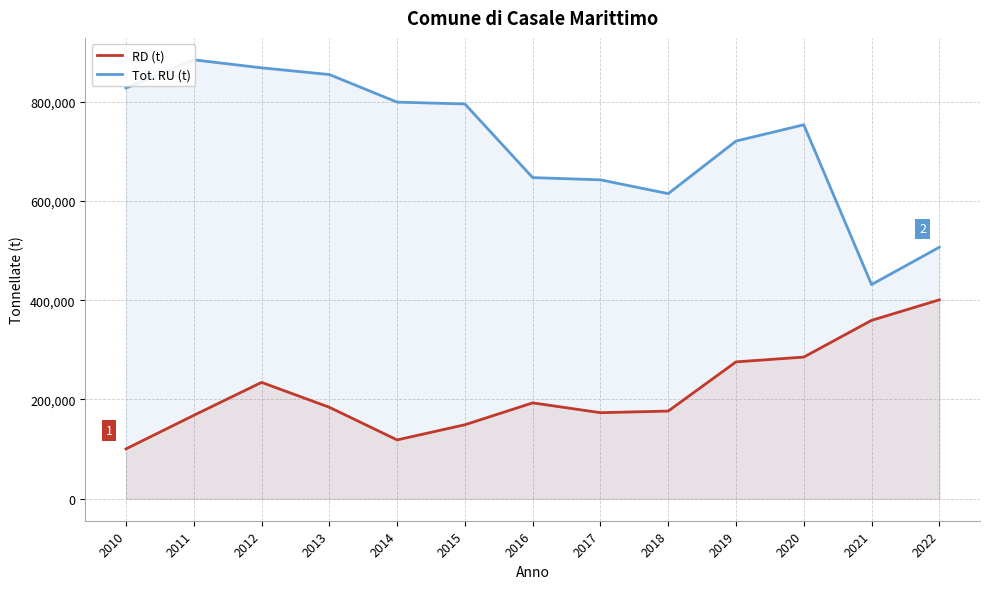

The RD (t) series shows 149307 at 2010. True or false?

False